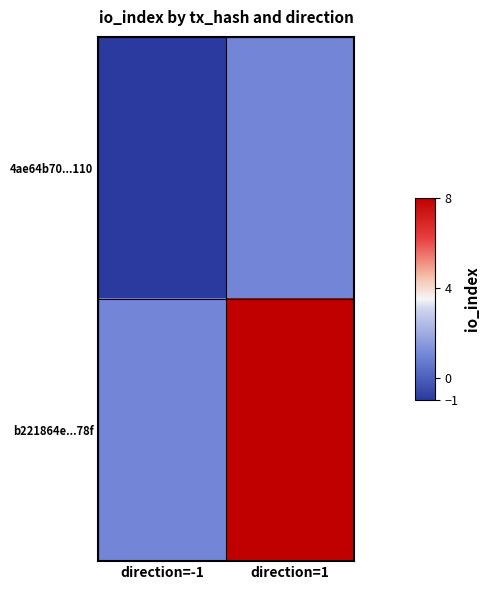

Count the number of categories in the chart.

2